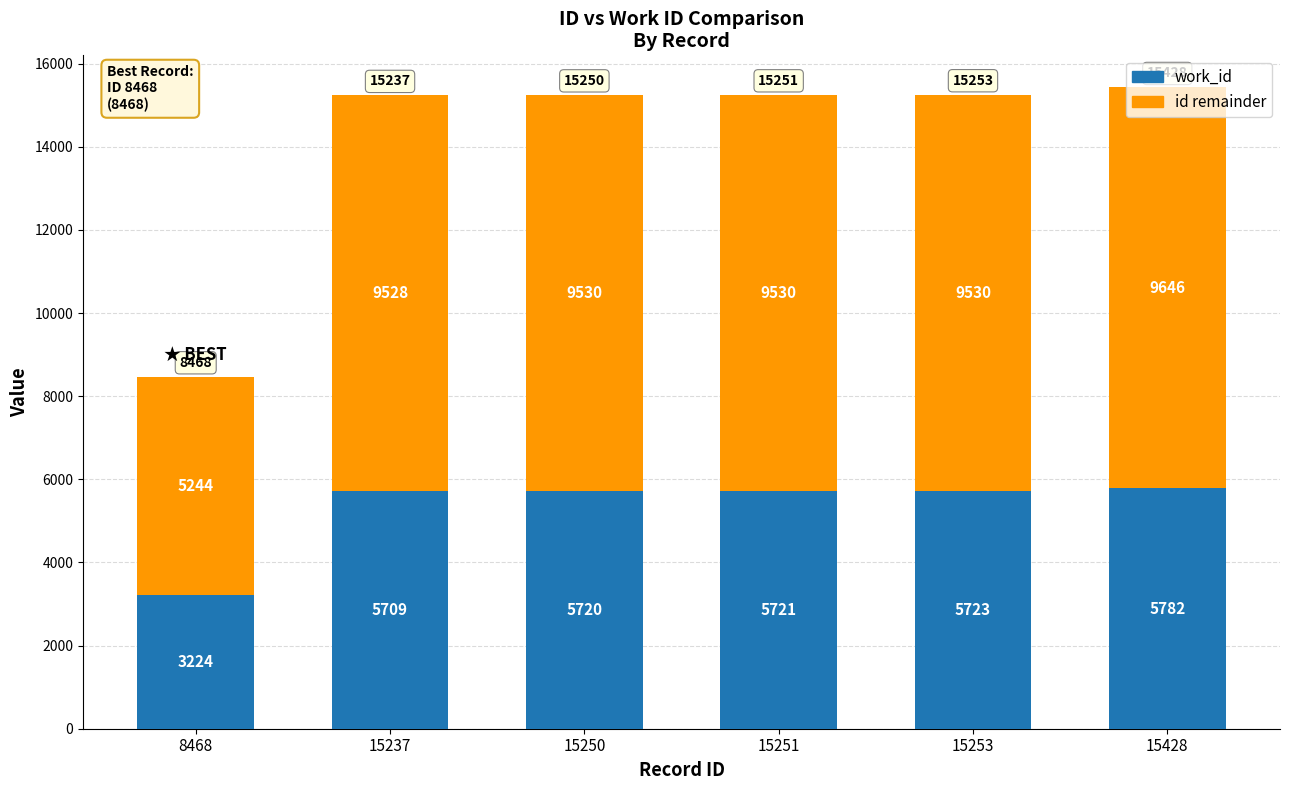

What is the difference between the work_id values at 15251 and 15250?

1